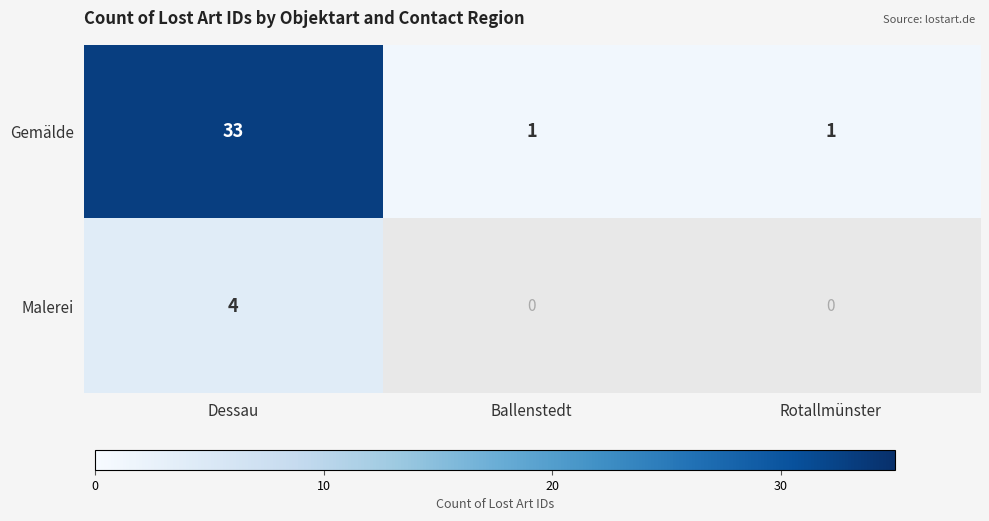

The Malerei series shows 4.0 at Dessau. True or false?

True